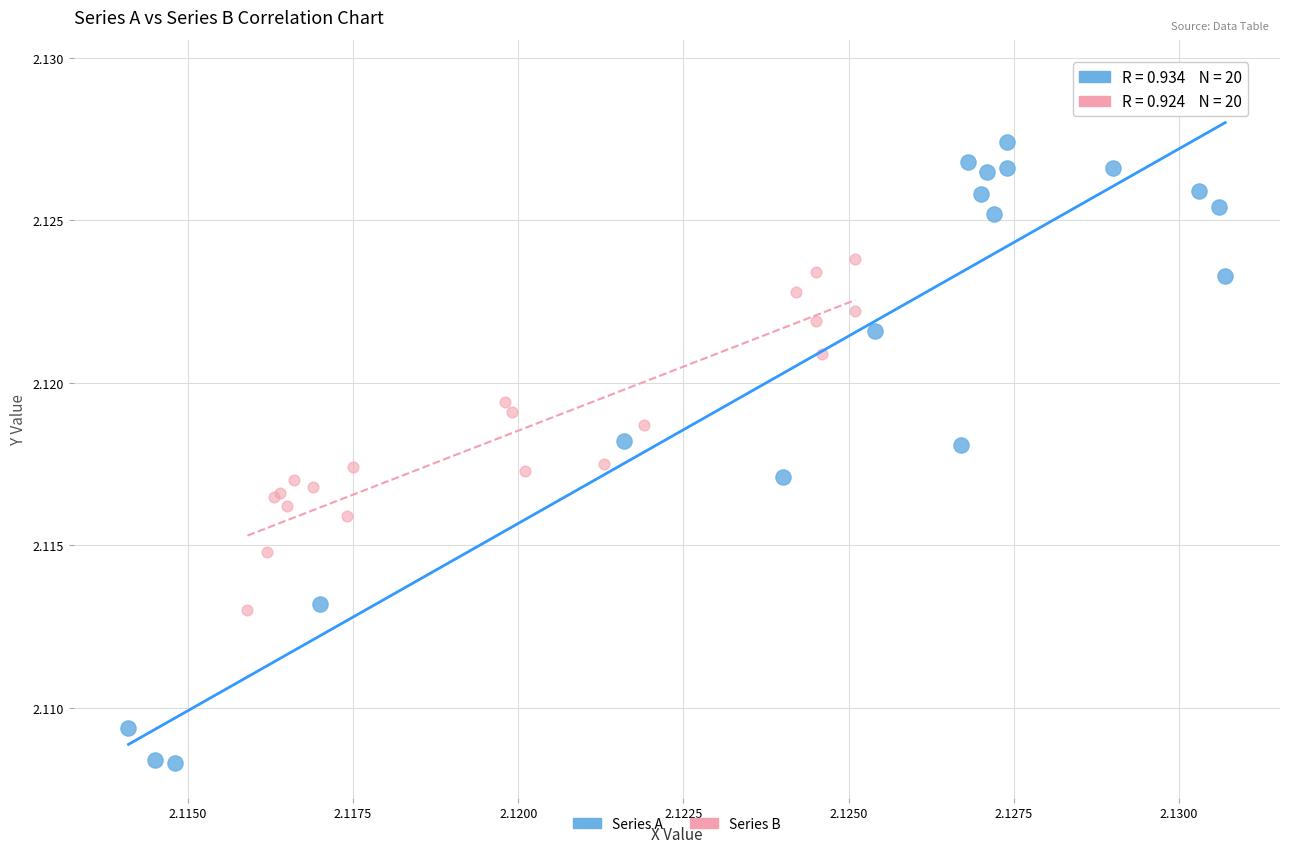

Which series contains the highest Y value?

Series A